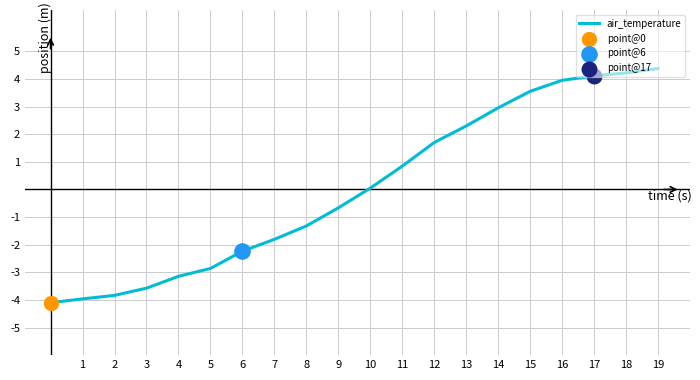

What is the difference between the maximum and minimum values?

8.5